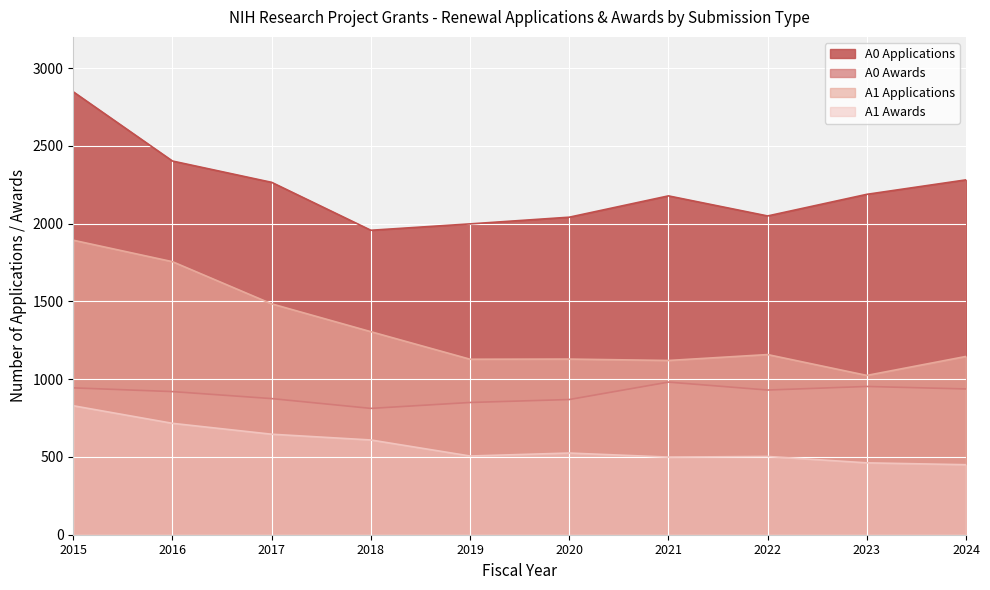

Between 2018 and 2023, which series saw the biggest shift?

A1 Applications